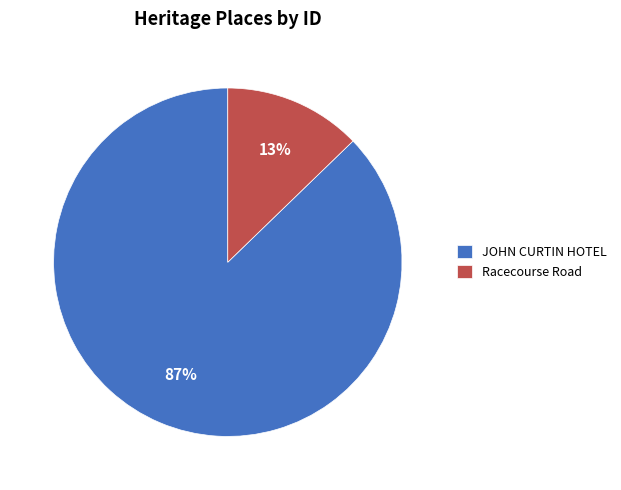

Does Racecourse Road account for over 50% of the chart?

No